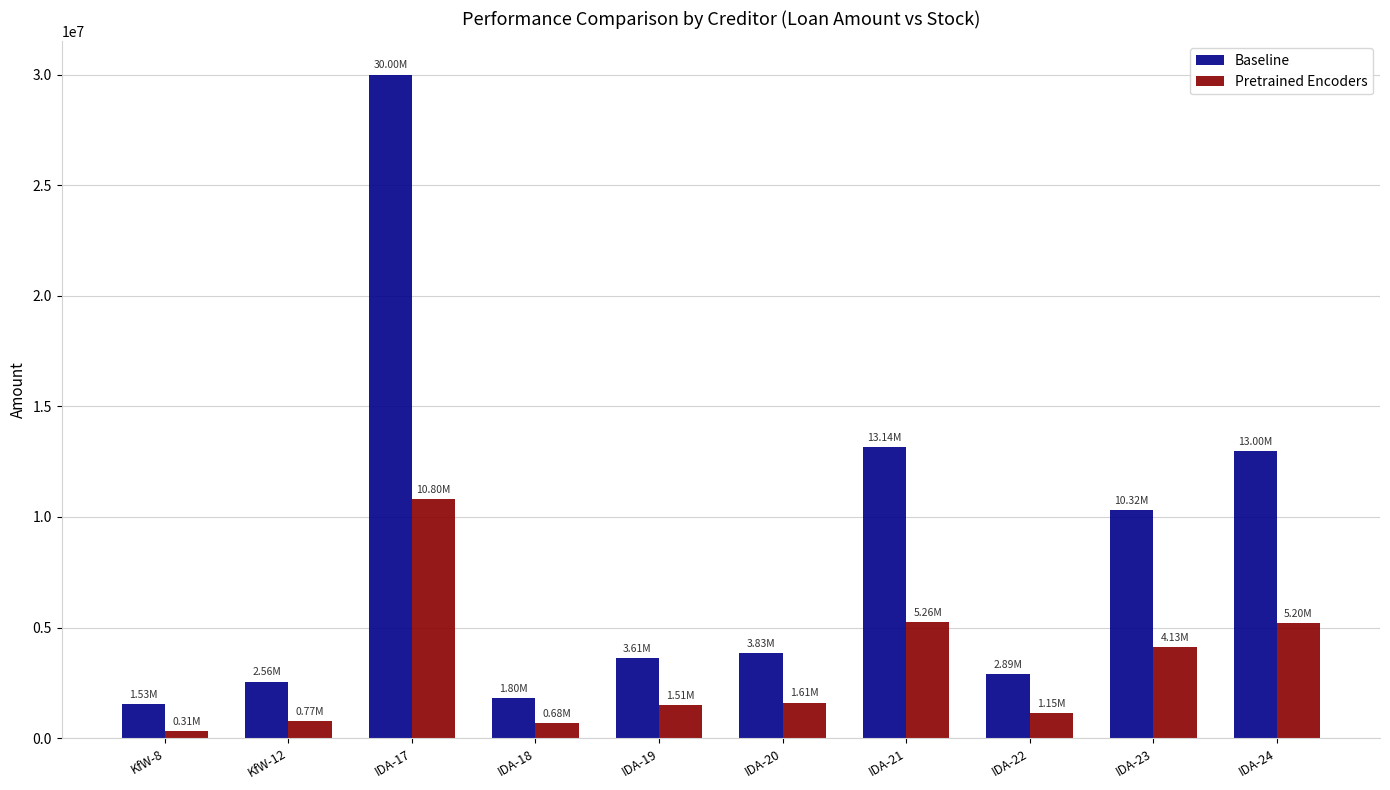

What is the spread (max minus min) of values at IDA-22?

1731000.0